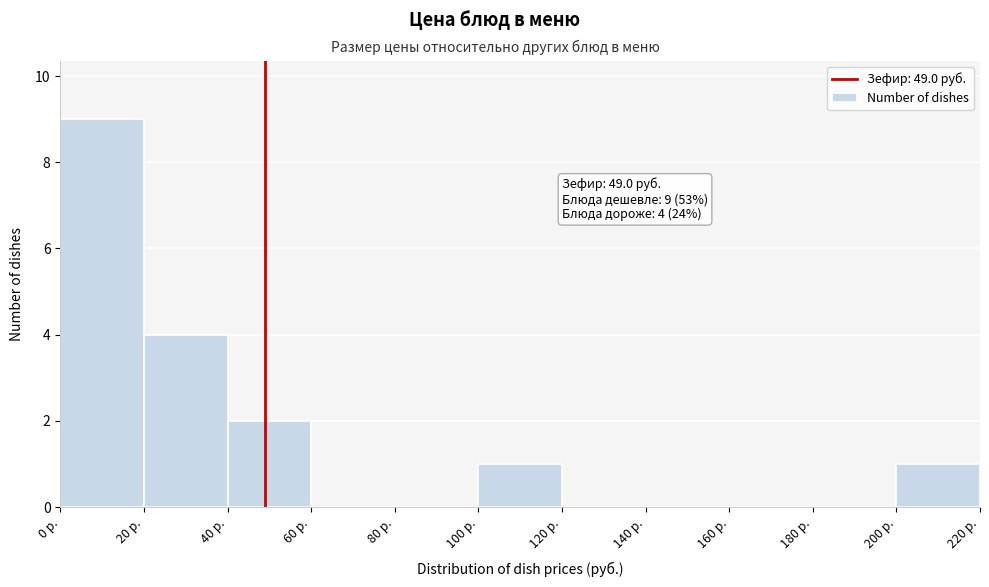

Which range on the x-axis has the tallest bar?

0 to 20